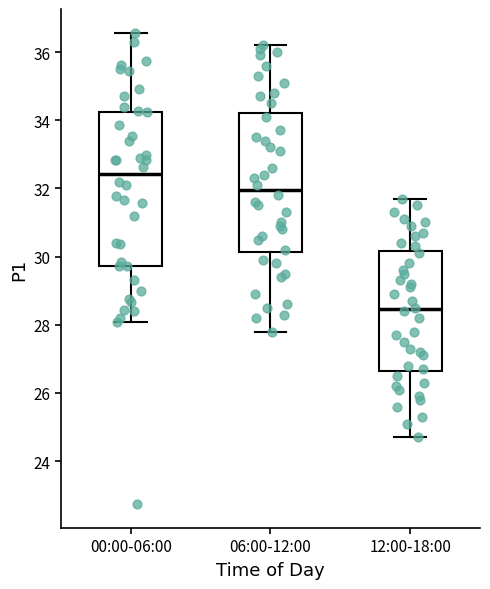

Reading left to right, read every box against the y-axis: the position of its median line, the range the box covers, and the ends of its whiskers. The values are not printed on the chart, so give them approximately, as read against the axis.

00:00-06:00: median 32.4, box 29.8 to 34.2, whiskers 28.0 to 36.6
06:00-12:00: median 32.0, box 30.2 to 34.2, whiskers 27.8 to 36.2
12:00-18:00: median 28.4, box 26.6 to 30.2, whiskers 24.8 to 31.8